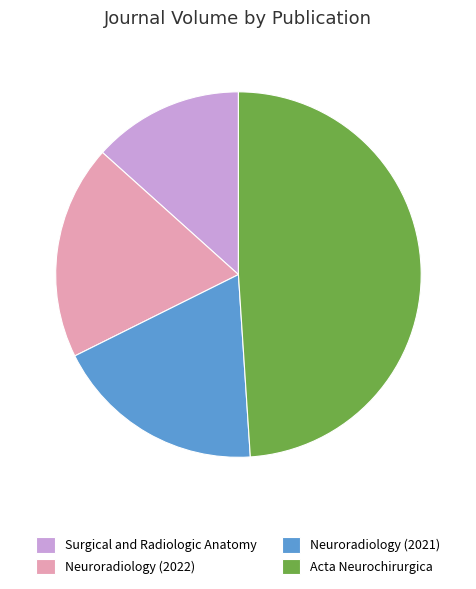

Is the sum of Neuroradiology (2022) and Surgical and Radiologic Anatomy greater than half?

No